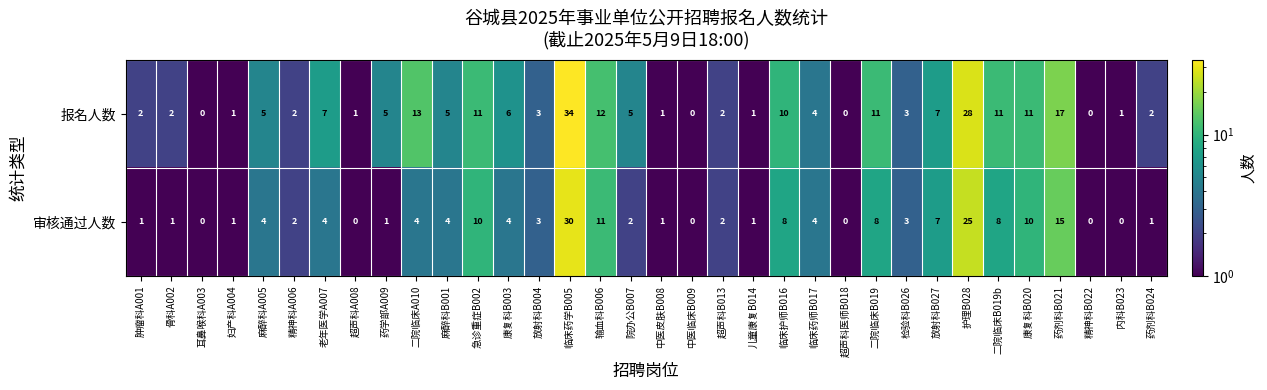

What is the spread (max minus min) of values at 内科B023?

1